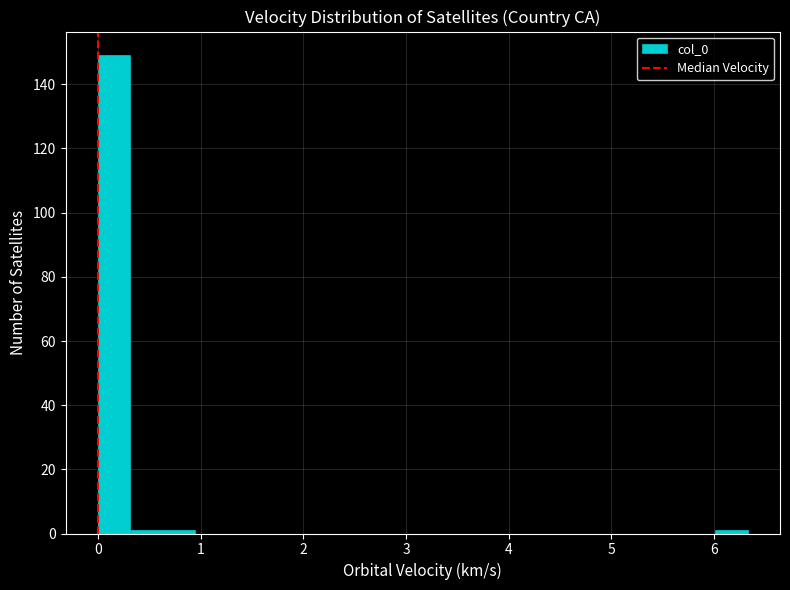

Read against the x-axis, roughly where is the centre of the tallest bar?

0.2